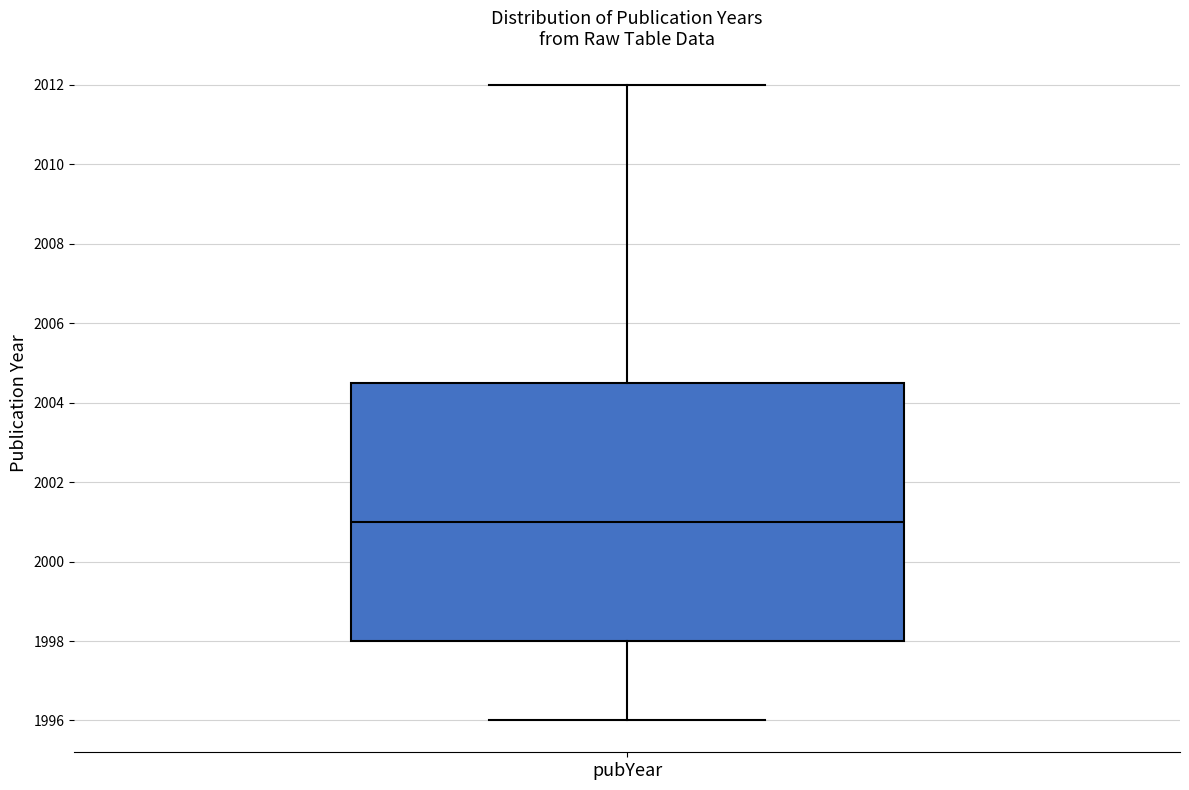

Read this box plot against the y-axis: the position of the median line, the range covered by the box, and the ends of both whiskers. The values are not printed on the chart, so give them approximately, as read against the axis.

median 2001.0, box 1998.0 to 2004.6, whiskers 1996.0 to 2012.0